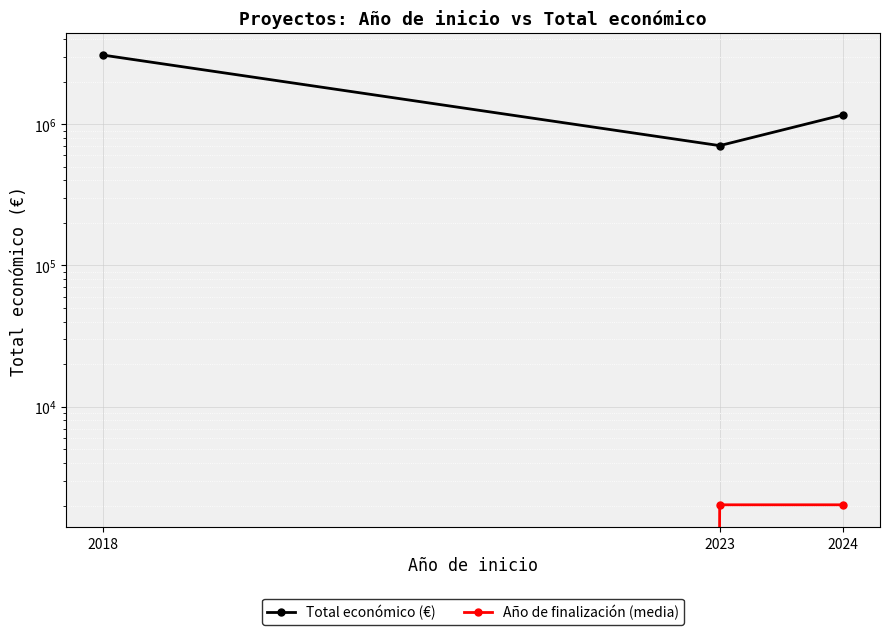

Is this an area chart (filled region under the line)?

No